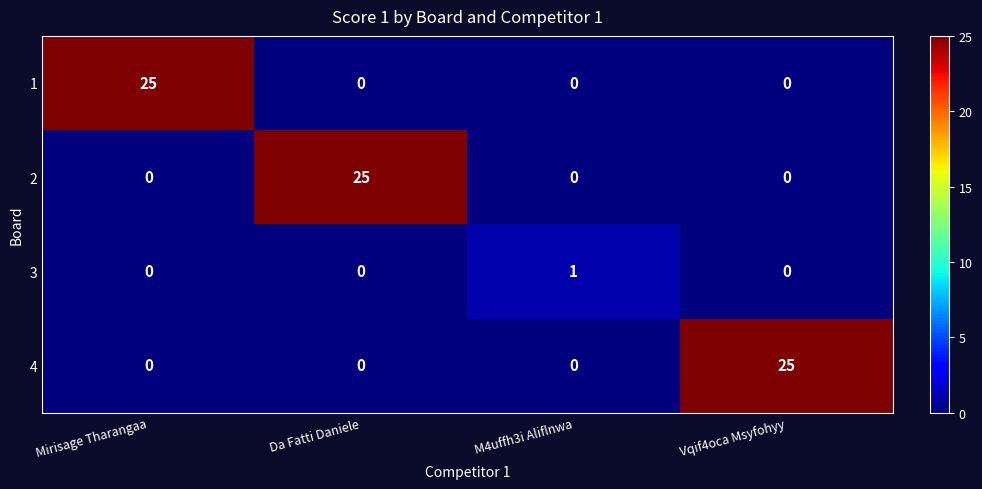

What is the maximum value shown in the chart?

25